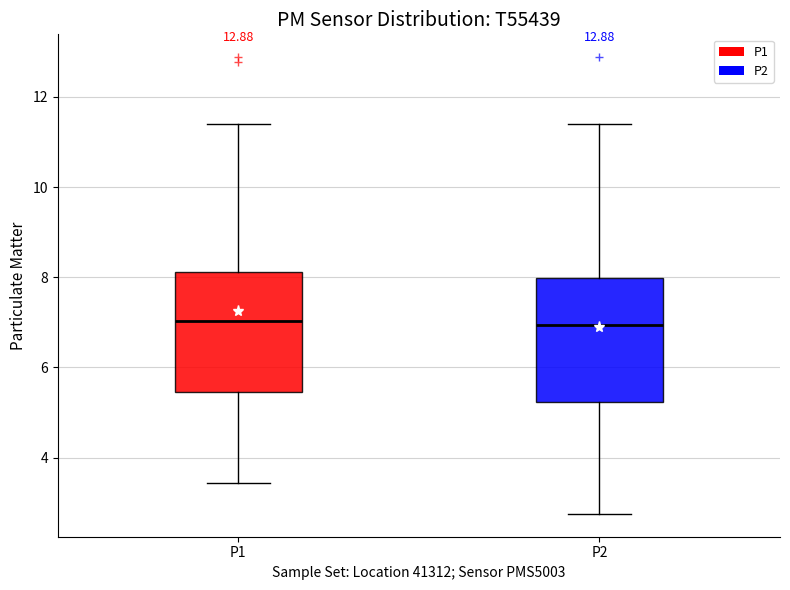

Reading left to right, read every box against the y-axis: the position of its median line, the range the box covers, and the ends of its whiskers. The values are not printed on the chart, so give them approximately, as read against the axis.

P1: median 7.0, box 5.4 to 8.2, whiskers 3.4 to 11.4
P2: median 7.0, box 5.2 to 8.0, whiskers 2.8 to 11.4